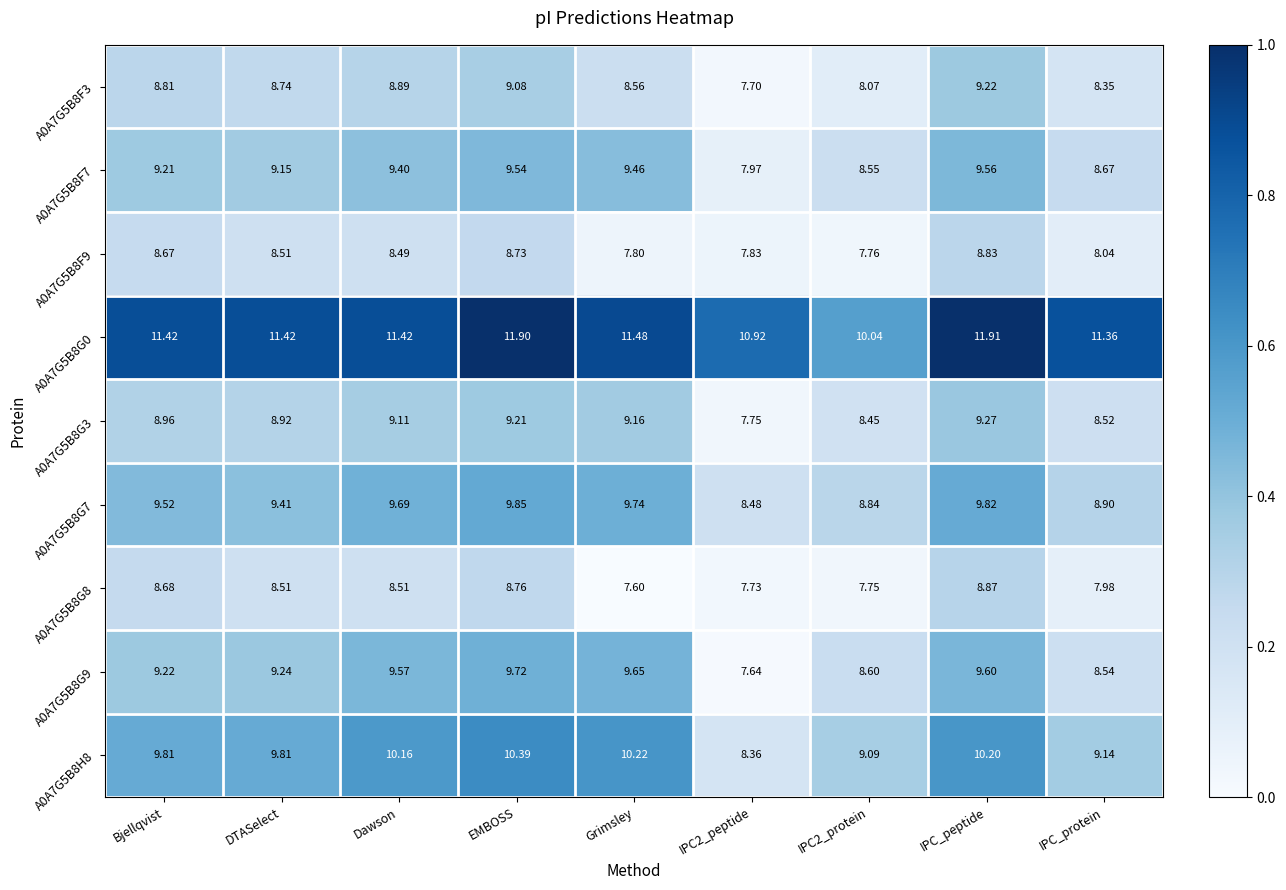

At which label does A0A7G5B8G8 reach its peak?

IPC_peptide